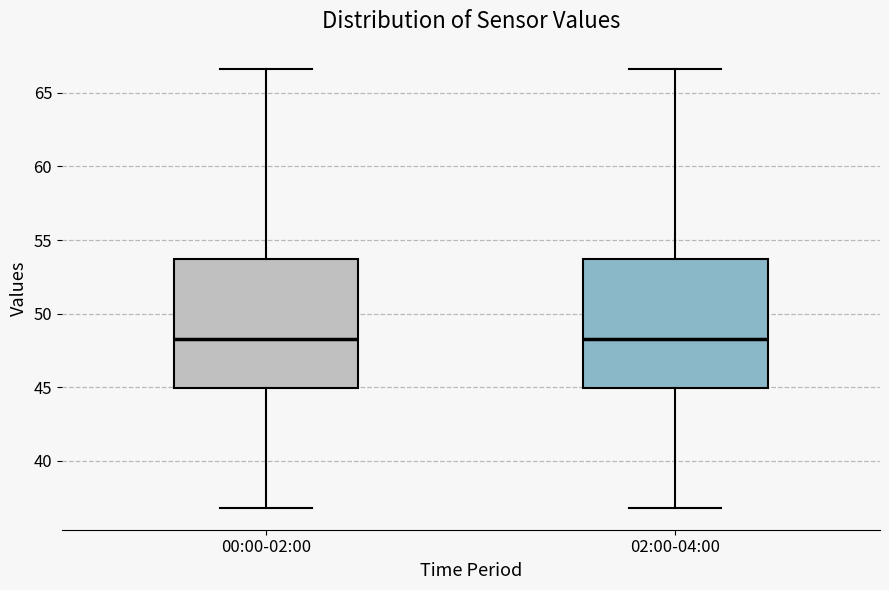

Where is the upper edge of the box for 02:00-04:00 on the y-axis? The values are not printed on the chart, so give them approximately, as read against the axis.

53.5